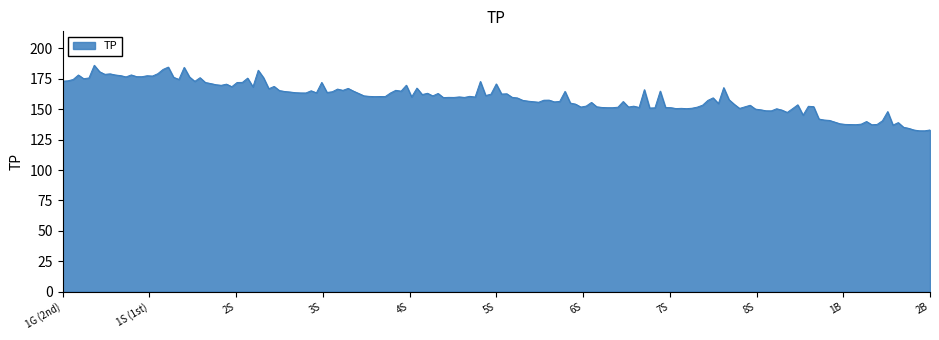

What is the difference between the maximum and minimum values?

53.9